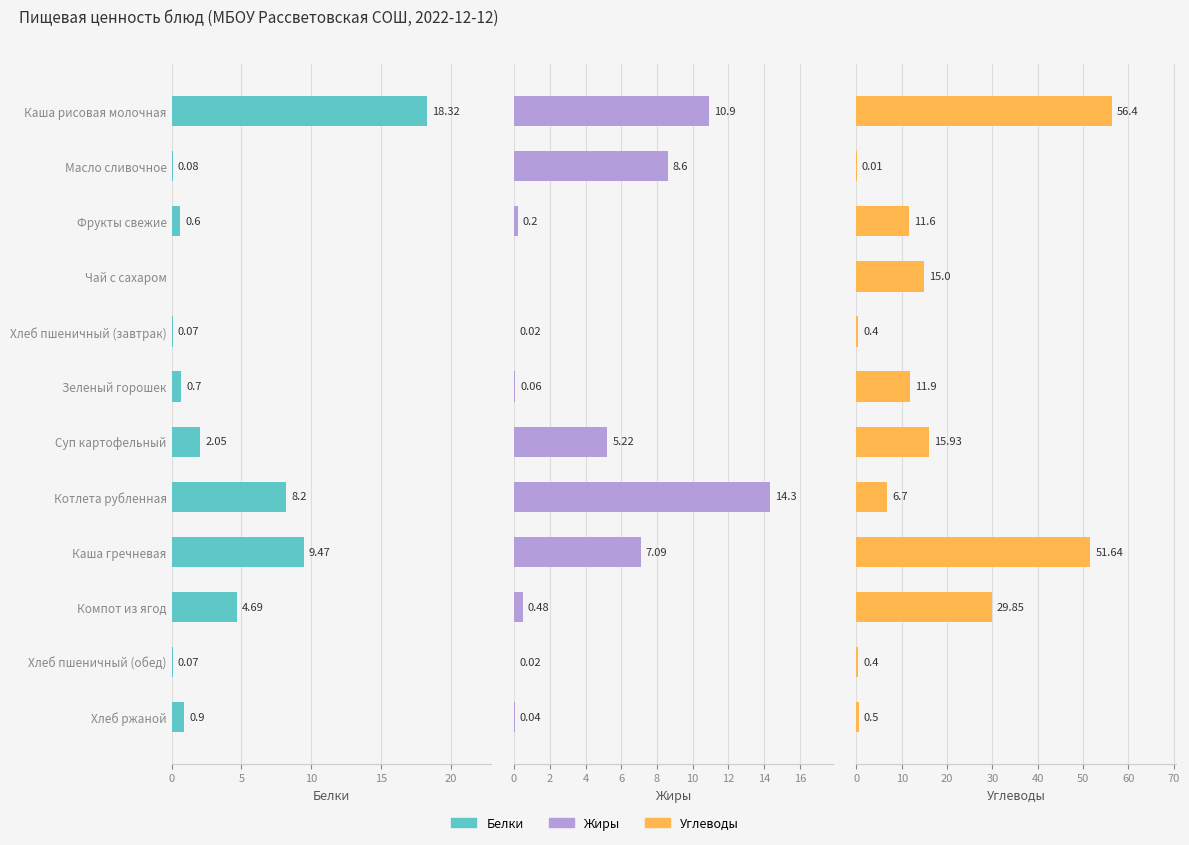

Are the bars grouped side by side (vs. stacked)?

Yes